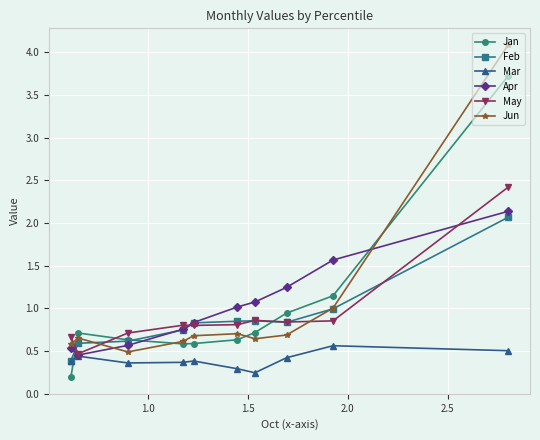

Which series has the largest range (max minus min)?

Jun